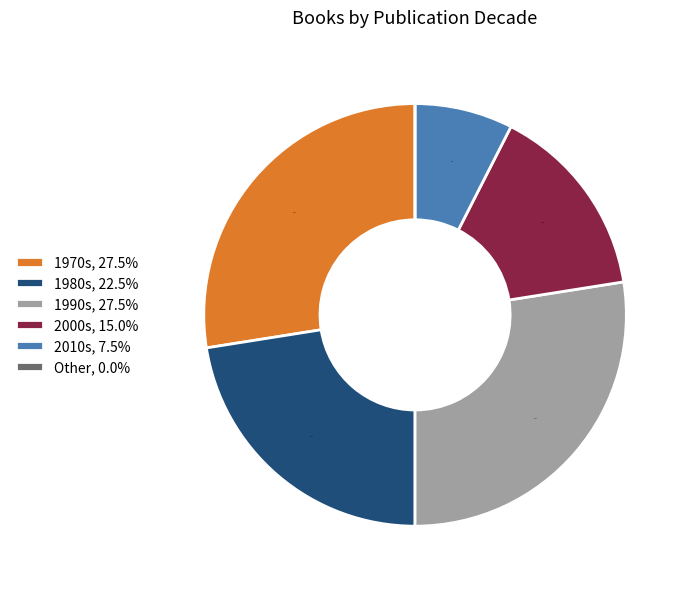

Combined, what portion of the pie is 1990s, 27.5% and 2000s, 15.0%?

42.5%